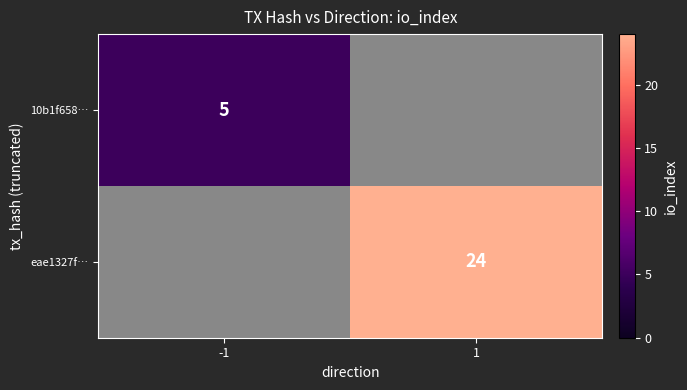

Is it true that eae1327f… equals 7 at 1?

False